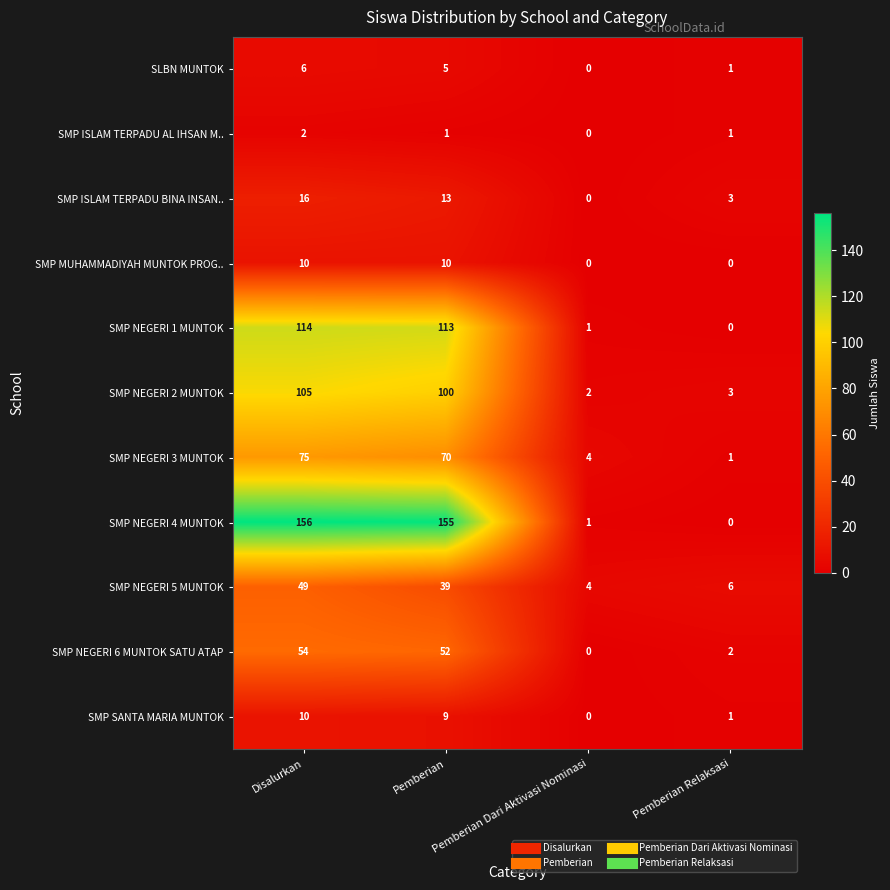

Rank the series at Pemberian from highest to lowest value.

SMP NEGERI 4 MUNTOK, SMP NEGERI 1 MUNTOK, SMP NEGERI 2 MUNTOK, SMP NEGERI 3 MUNTOK, SMP NEGERI 6 MUNTOK SATU ATAP, SMP NEGERI 5 MUNTOK, SMP ISLAM TERPADU BINA INSAN.., SMP MUHAMMADIYAH MUNTOK PROG.., SMP SANTA MARIA MUNTOK, SLBN MUNTOK, SMP ISLAM TERPADU AL IHSAN M..